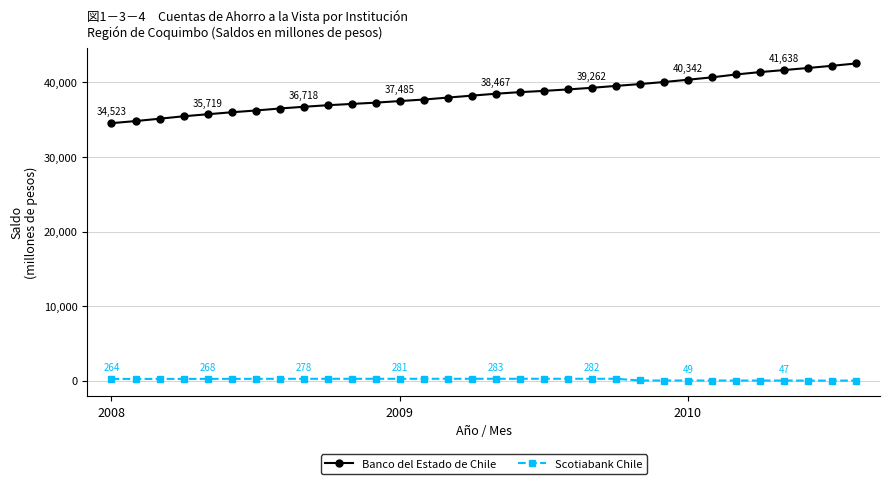

List the series in order of their peak value, lowest first.

Scotiabank Chile, Banco del Estado de Chile